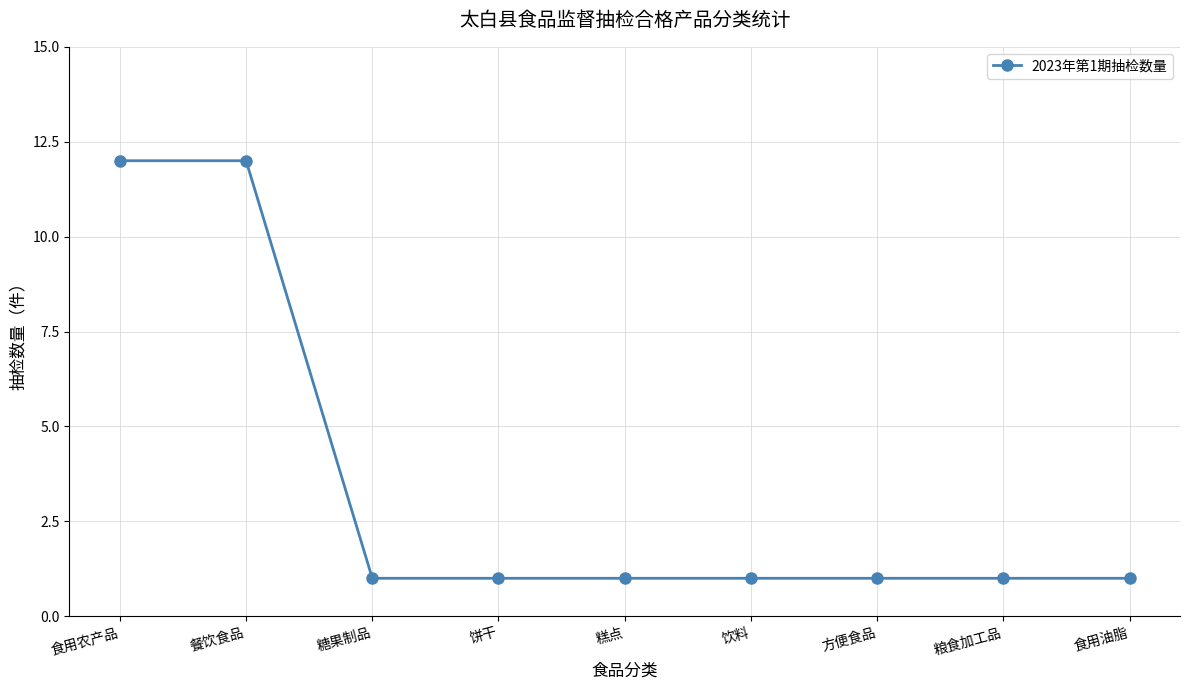

The chart shows a value of 1 at 饮料. True or false?

True